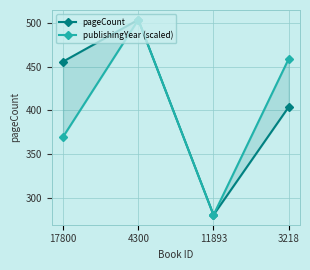

What is the difference between the highest and lowest values at 17800?

86.4